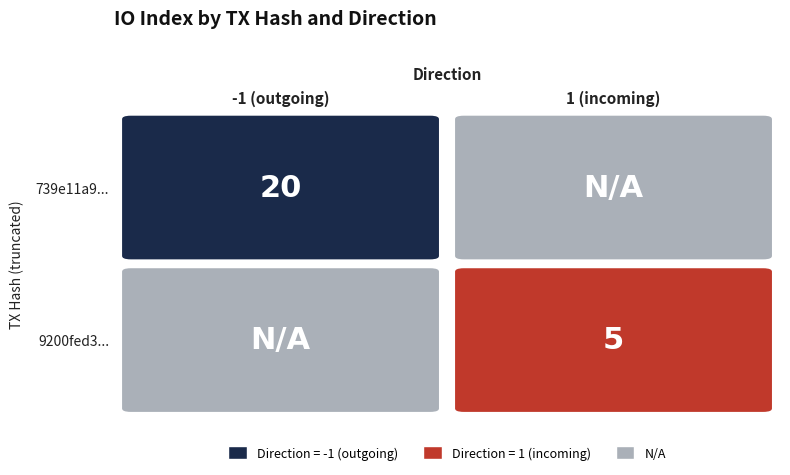

What is the average value of the 9200fed339d4acc52076255af6ba625f5eccb94 series?

3